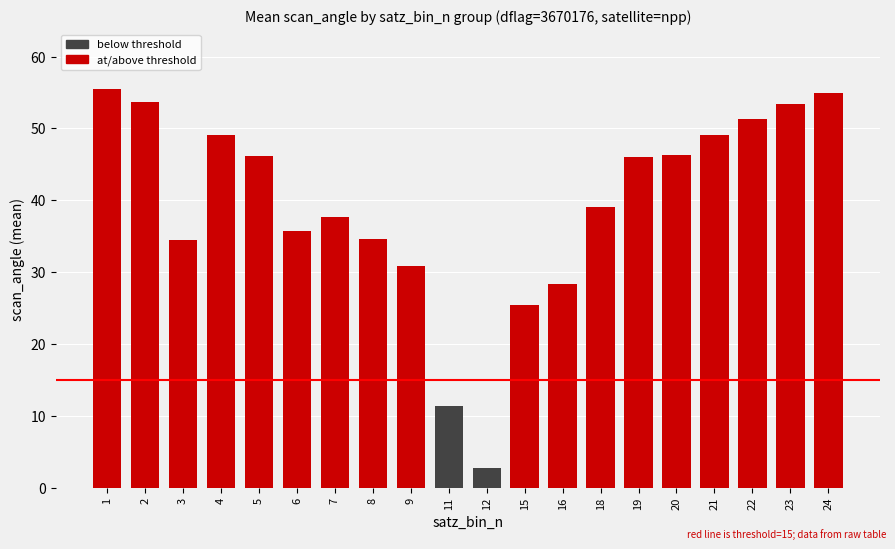

Which category has the lowest value across all series?

12